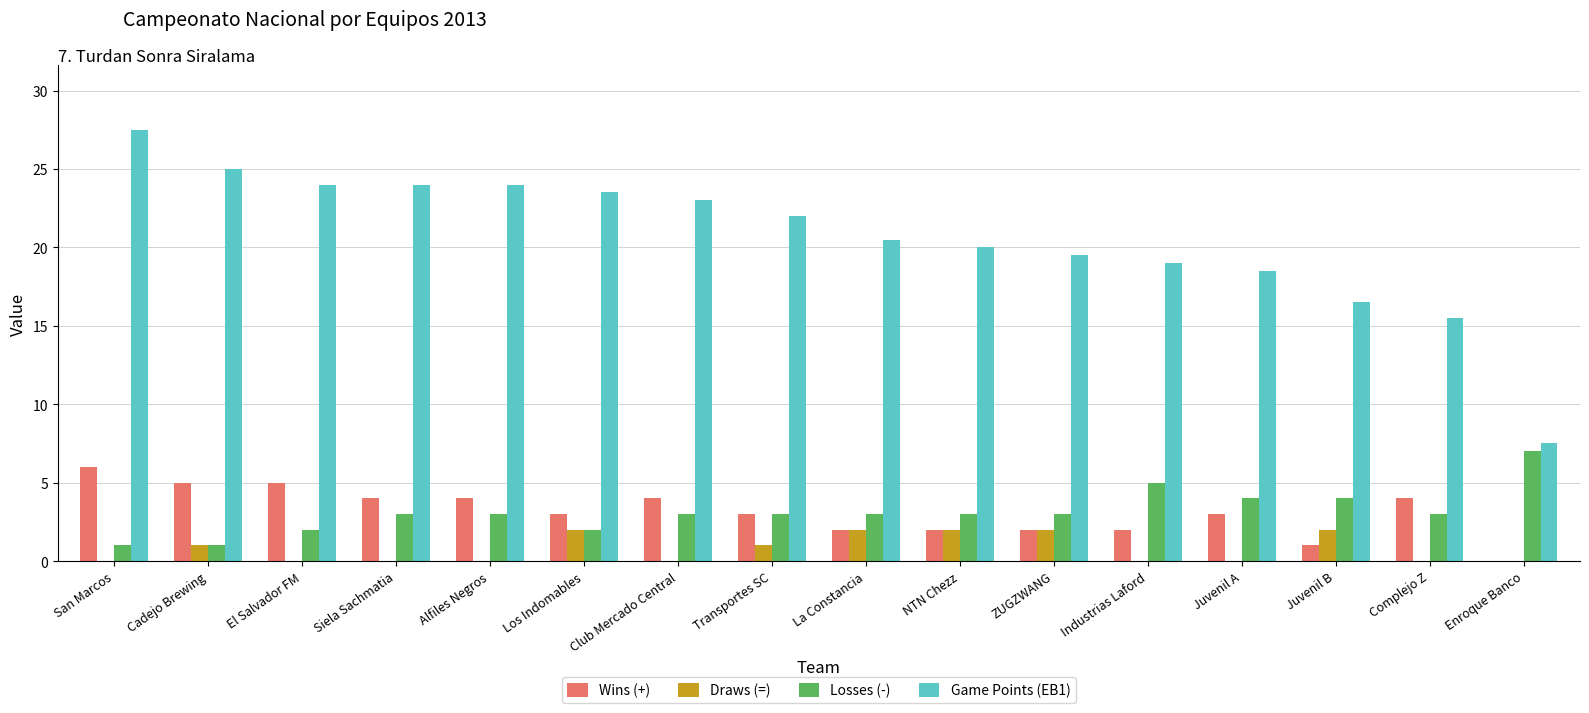

What is the highest value of the Game Points (EB1) series?

27.5